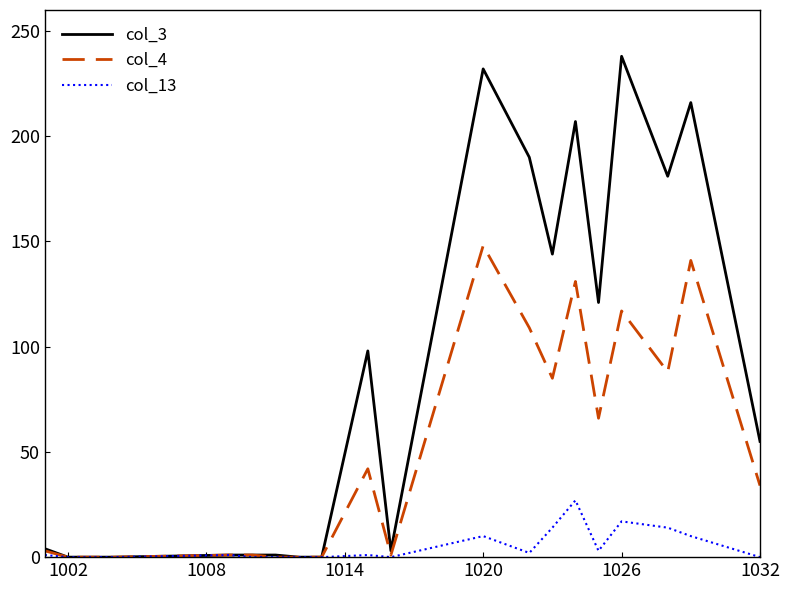

Which series has the largest range (max minus min)?

col_3